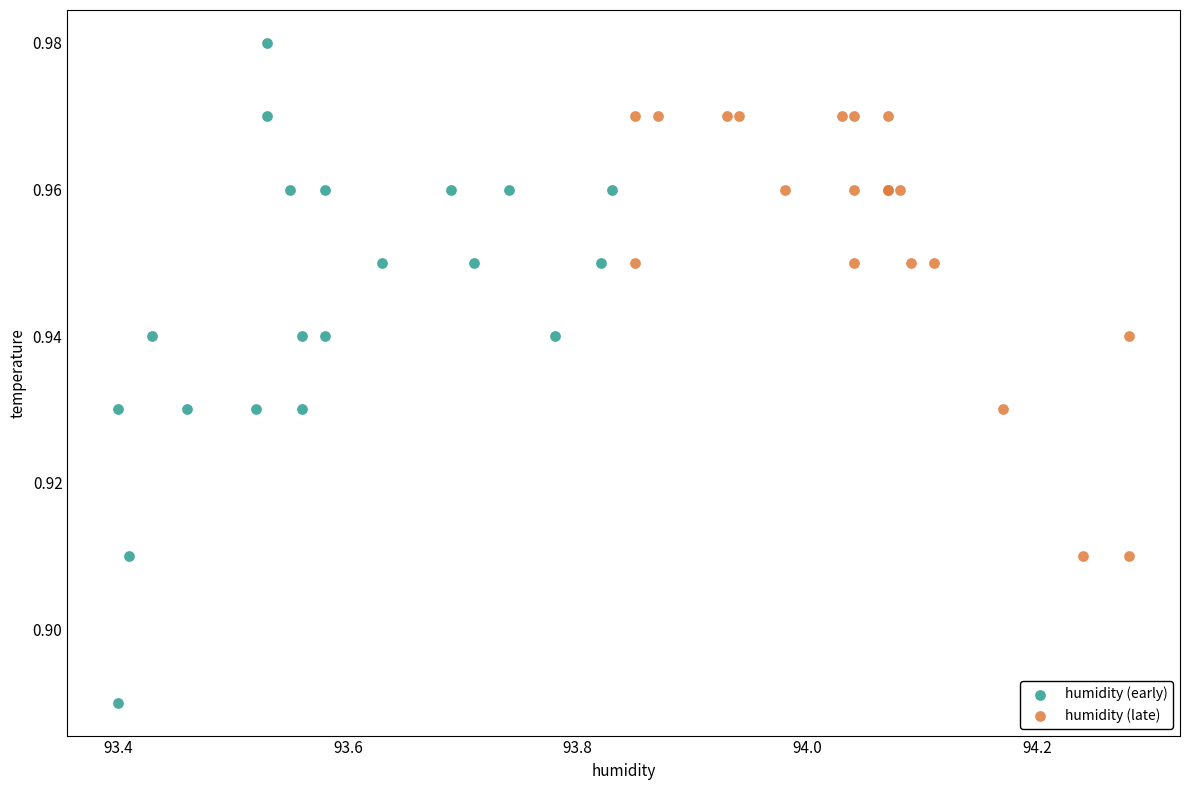

What are all the series names shown in the legend?

humidity (early), humidity (late)